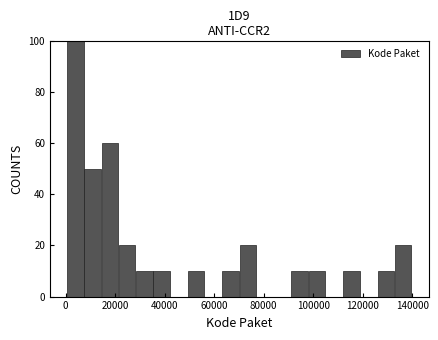

Around what value on the x-axis is the tallest bar? Give the approximate position of its centre, as read against the axis.

4000